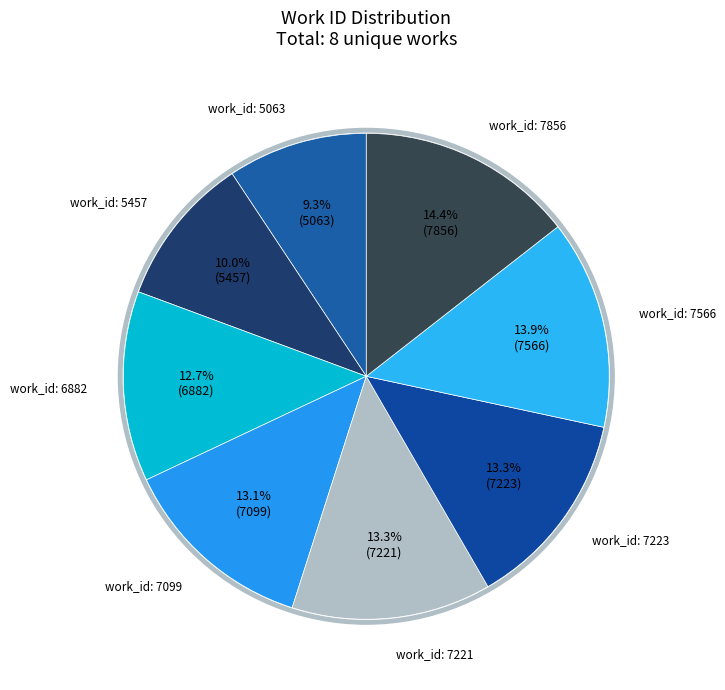

The work_id: 7099 slice represents 13% of the pie. True or false?

True